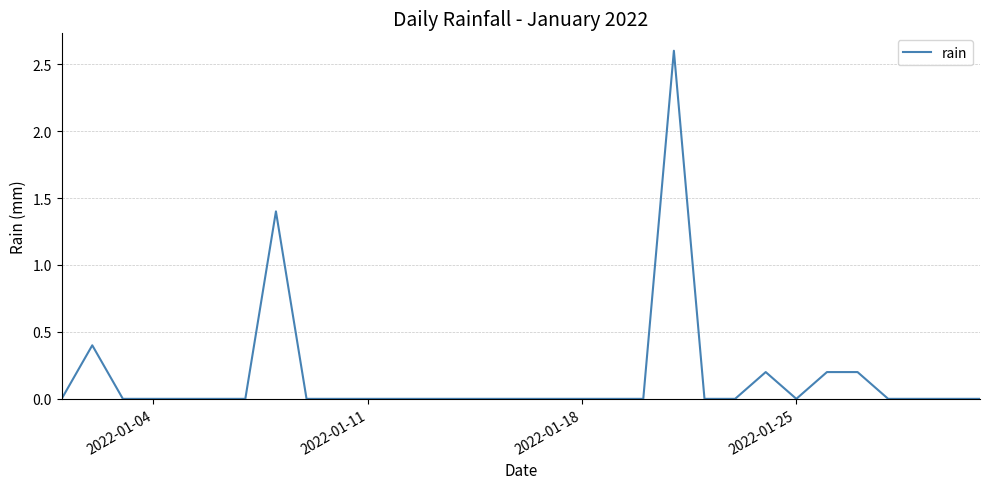

How many distinct data groups are displayed?

1